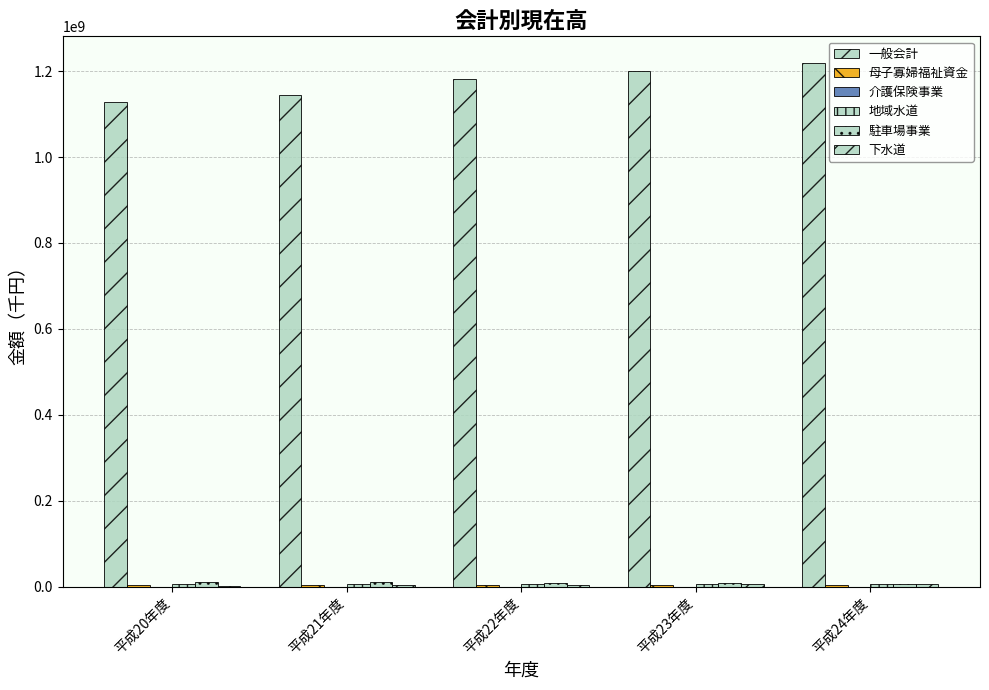

How many distinct data groups are displayed?

5